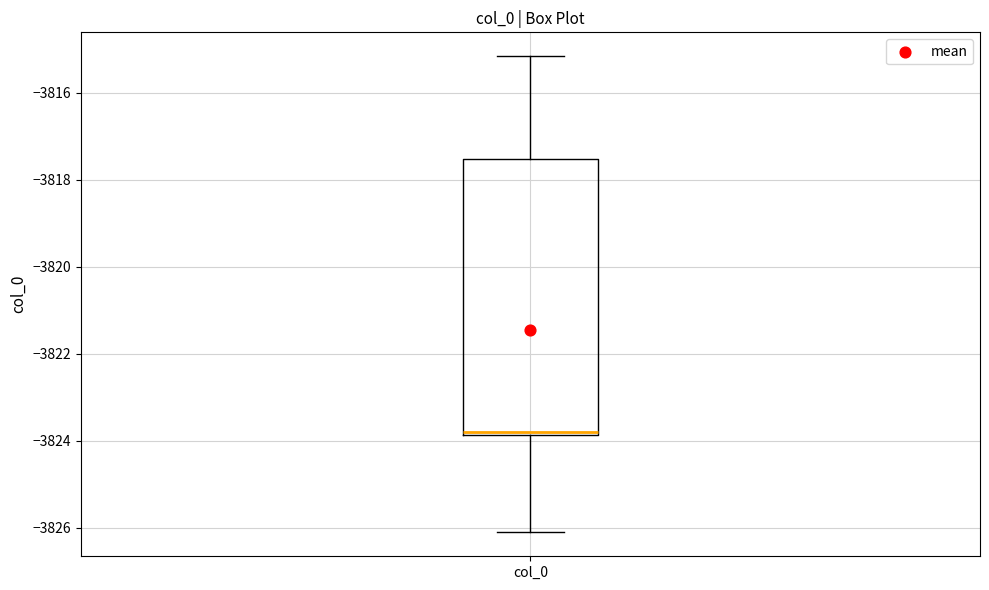

Read this box plot against the y-axis: the position of the median line, the range covered by the box, and the ends of both whiskers. The values are not printed on the chart, so give them approximately, as read against the axis.

median -3823.8 (just above the box's lower edge), box -3823.8 to -3817.6, whiskers -3826.2 to -3815.2